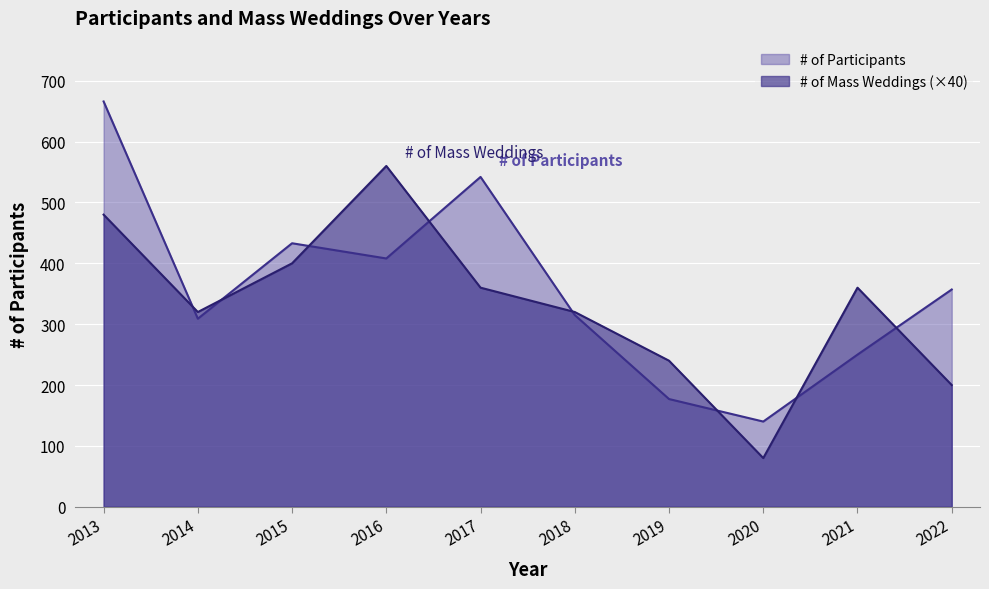

Reading right to left, extract all data points from this chart.

# of Participants: 357	250	140	177	315	542	408	433	309	666
# of Mass Weddings: 200	360	80	240	320	360	560	400	320	480